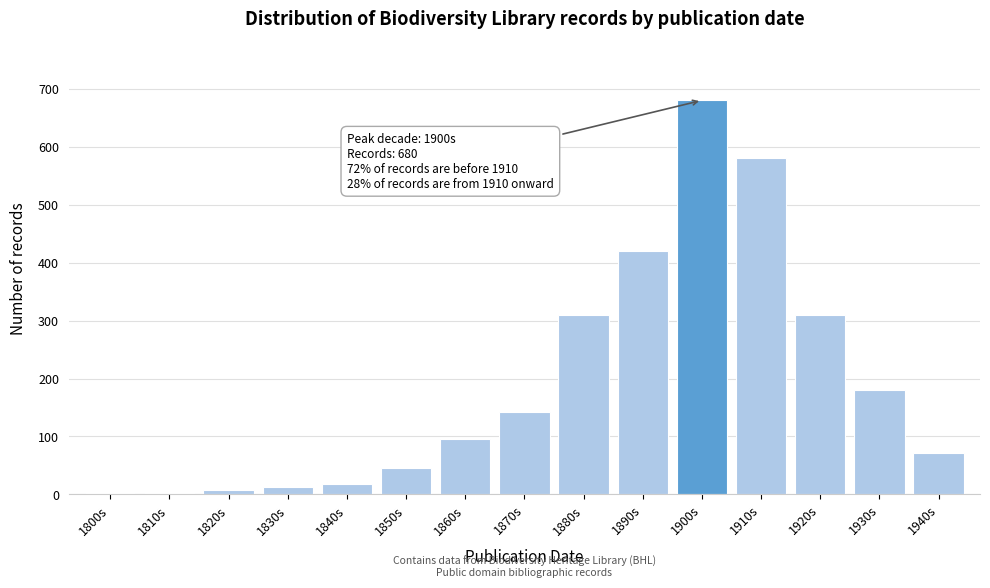

What is the maximum value shown in the chart?

680